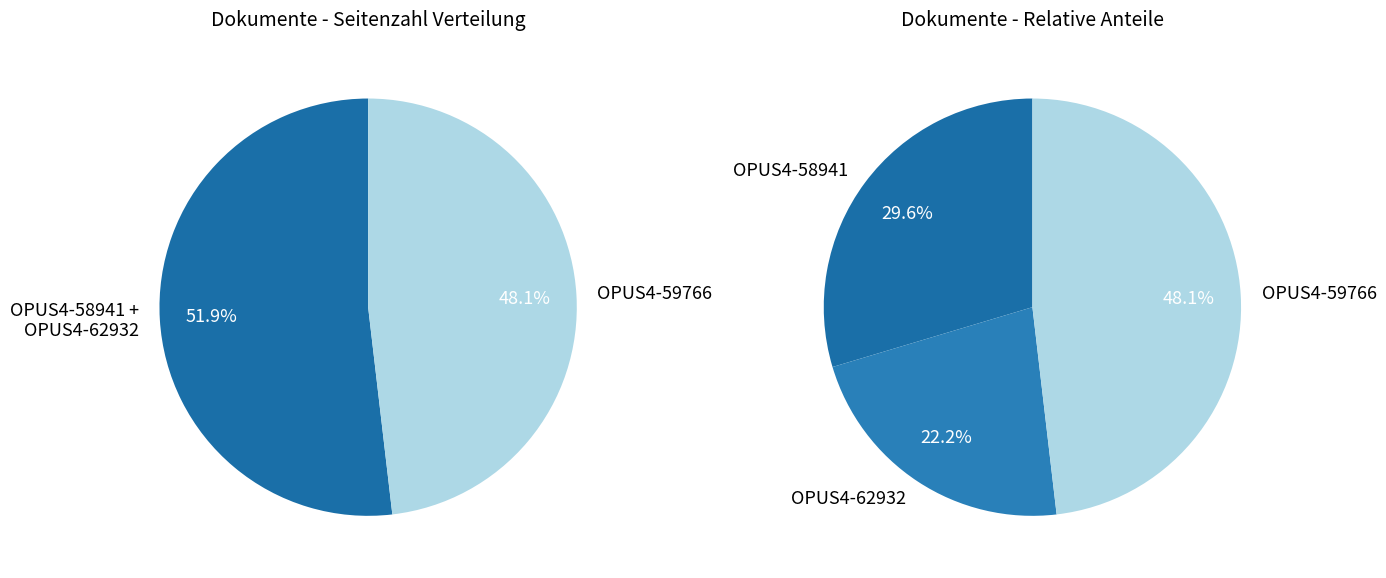

Which has a higher value, OPUS4-62932 or OPUS4-59766?

OPUS4-59766